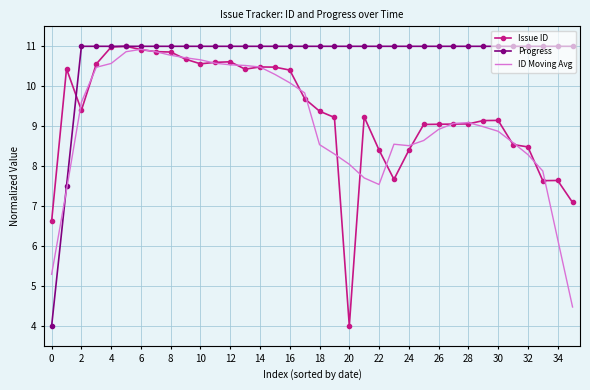

What is the lowest value of the Issue ID series?

4.0